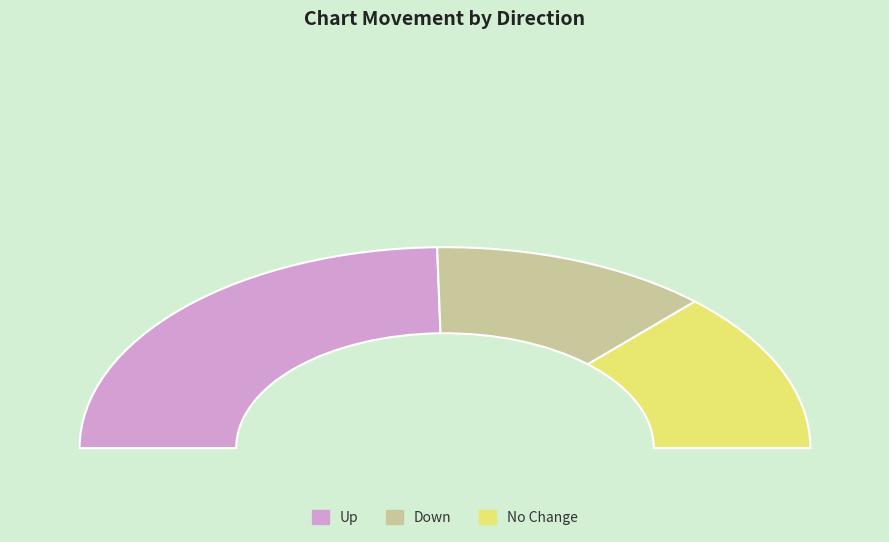

Does any single category account for the majority?

No